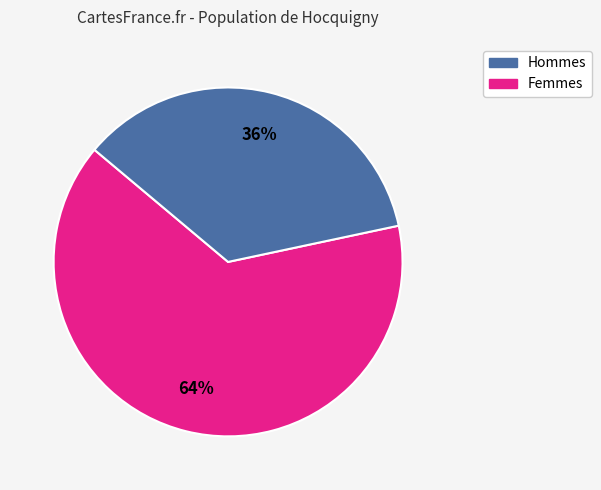

To the nearest percent, what is the average slice percentage?

50%